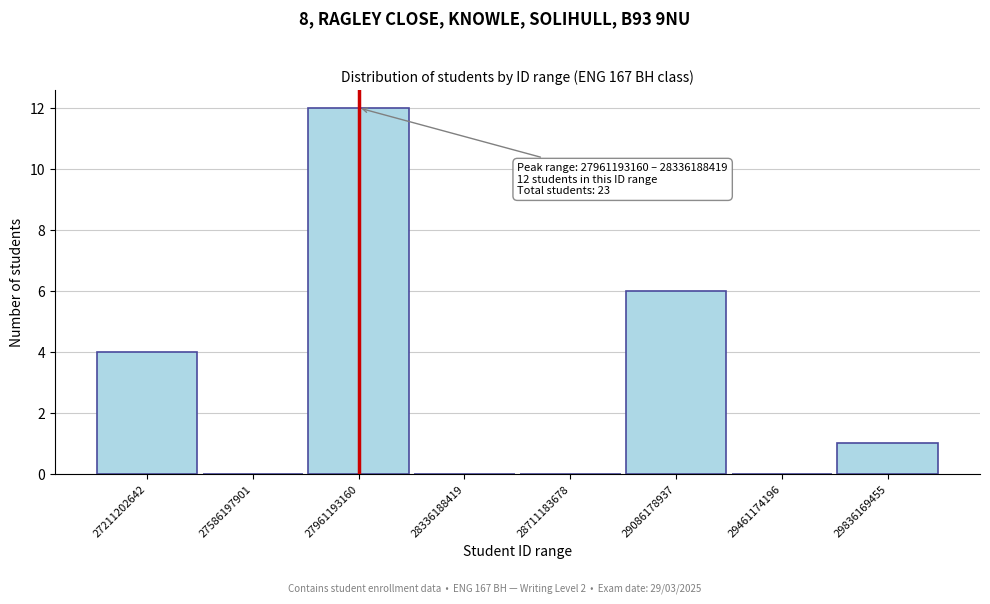

Reading left to right, list all the values displayed in this chart.

27211202642=4	27586197901=0	27961193160=12	28336188419=0	28711183678=0	29086178937=6	29461174196=0	29836169455=1